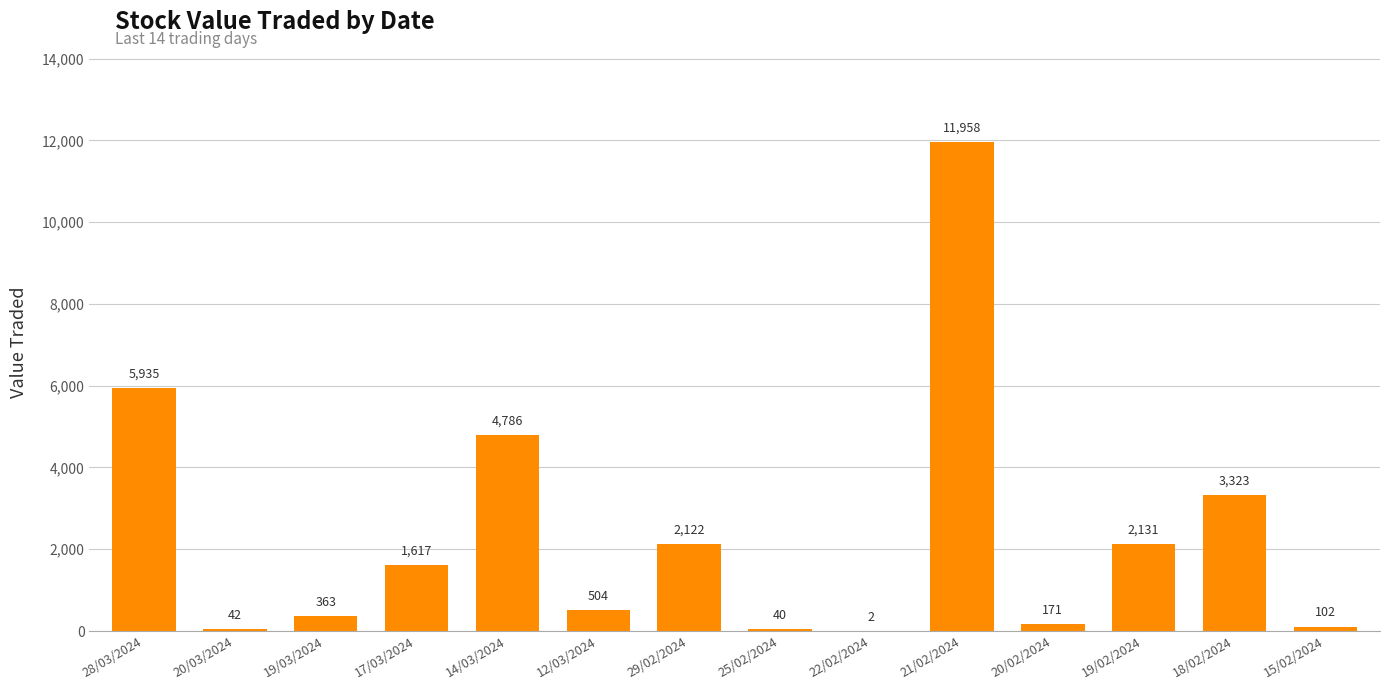

Reading left to right, list all the values displayed in this chart.

28/03/2024=5935	20/03/2024=42	19/03/2024=363	17/03/2024=1617	14/03/2024=4786	12/03/2024=504	29/02/2024=2122	25/02/2024=40	22/02/2024=2	21/02/2024=11958	20/02/2024=171	19/02/2024=2131	18/02/2024=3323	15/02/2024=102